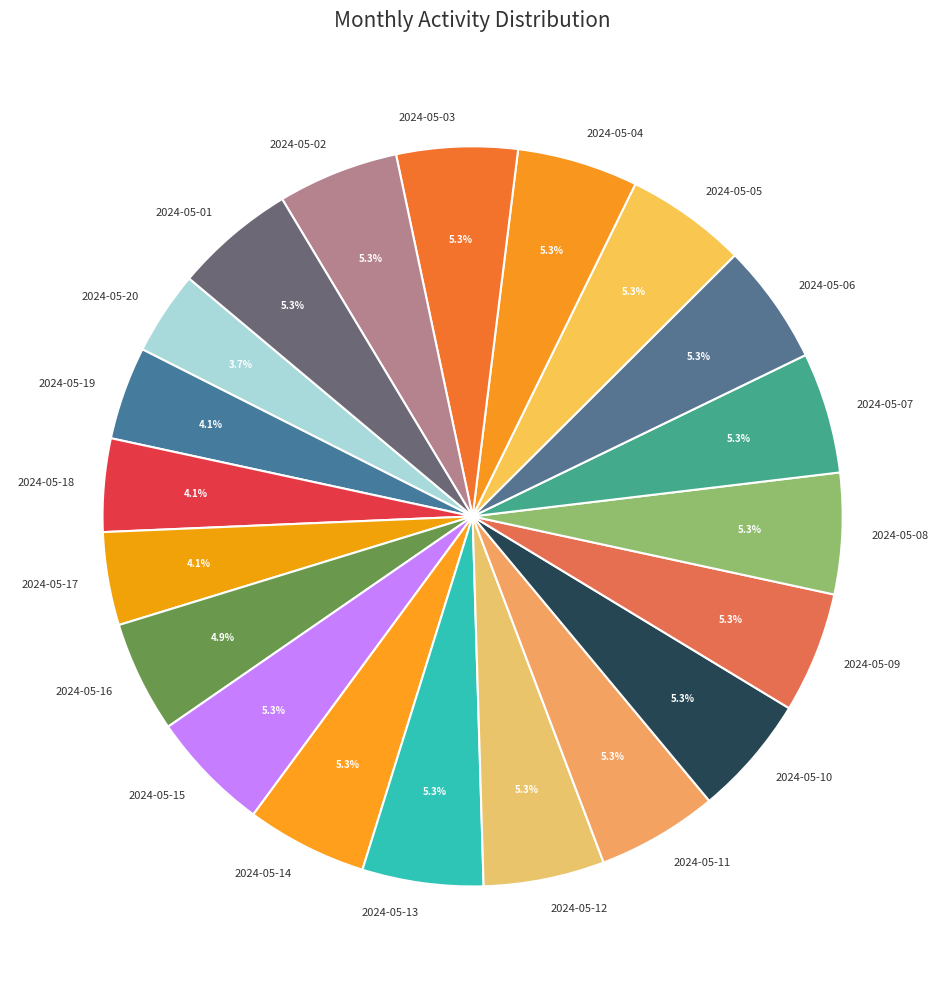

How many slices are in this pie chart?

20